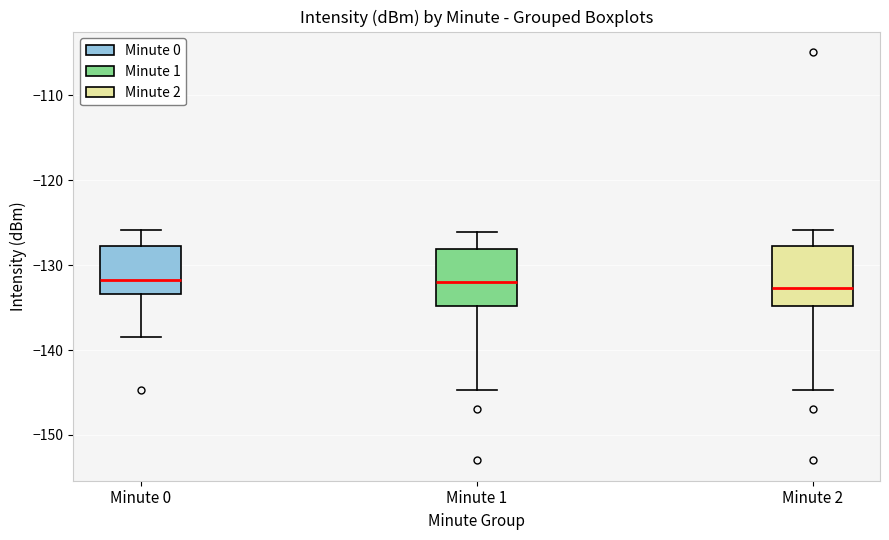

Reading left to right, transcribe this box plot: for each box, give where its median line is, the range the box spans, and where its two whiskers end, as read against the y-axis. The values are not printed on the chart, so give them approximately, as read against the axis.

Minute 0: median -132, box -133 to -128, whiskers -138 to -126
Minute 1: median -132, box -135 to -128, whiskers -145 to -126
Minute 2: median -133, box -135 to -128, whiskers -145 to -126